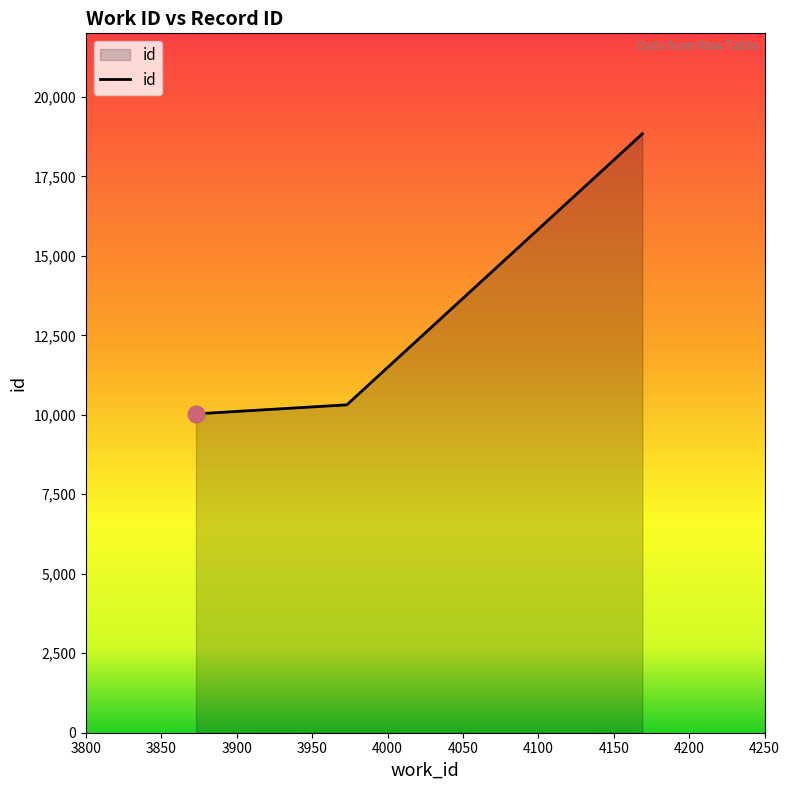

What is the sum of all values?

39185